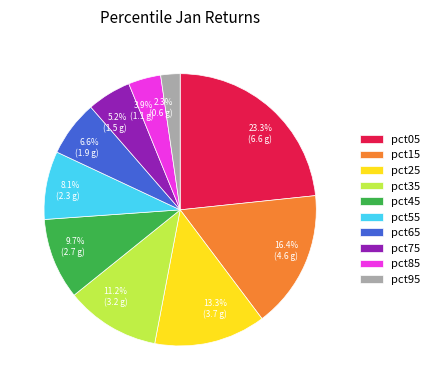

What is the largest slice in the pie chart?

pct05